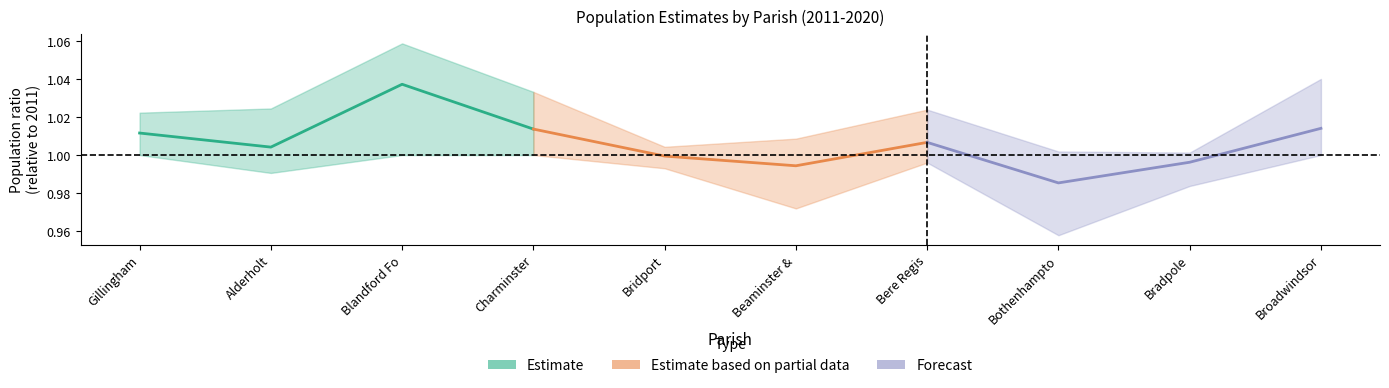

Which series has the largest total across all categories?

Estimate